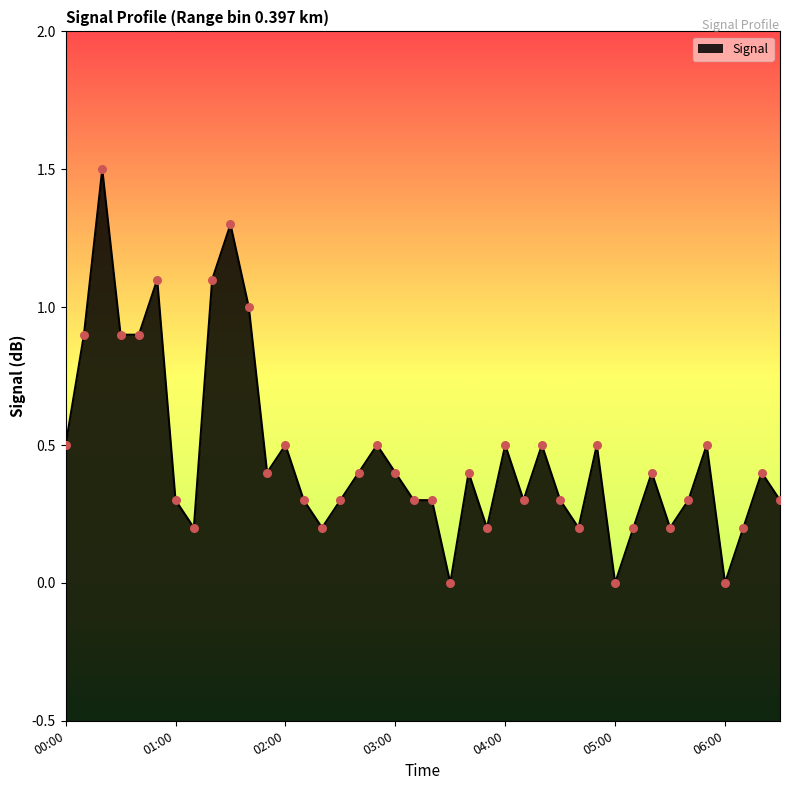

Approximately how many times larger is the value at 04:00 compared to 01:20?

0.5